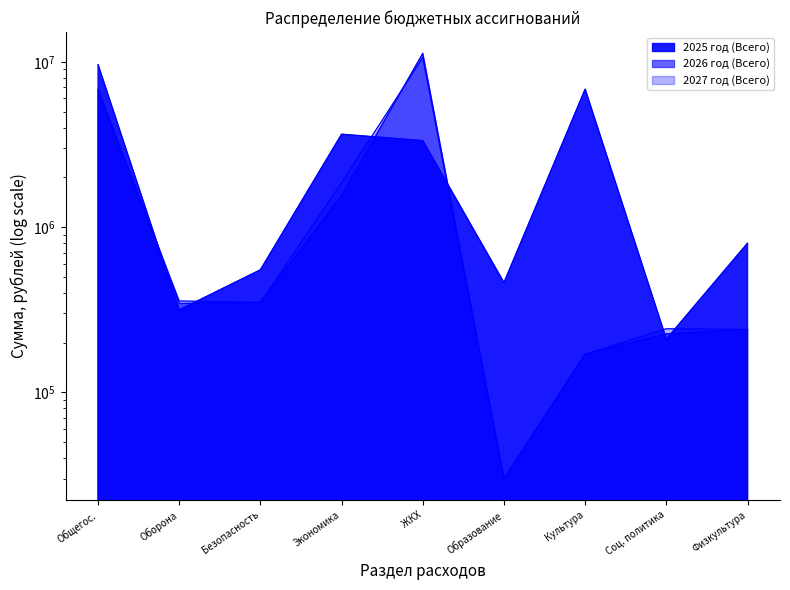

How many lines are shown in the chart?

3